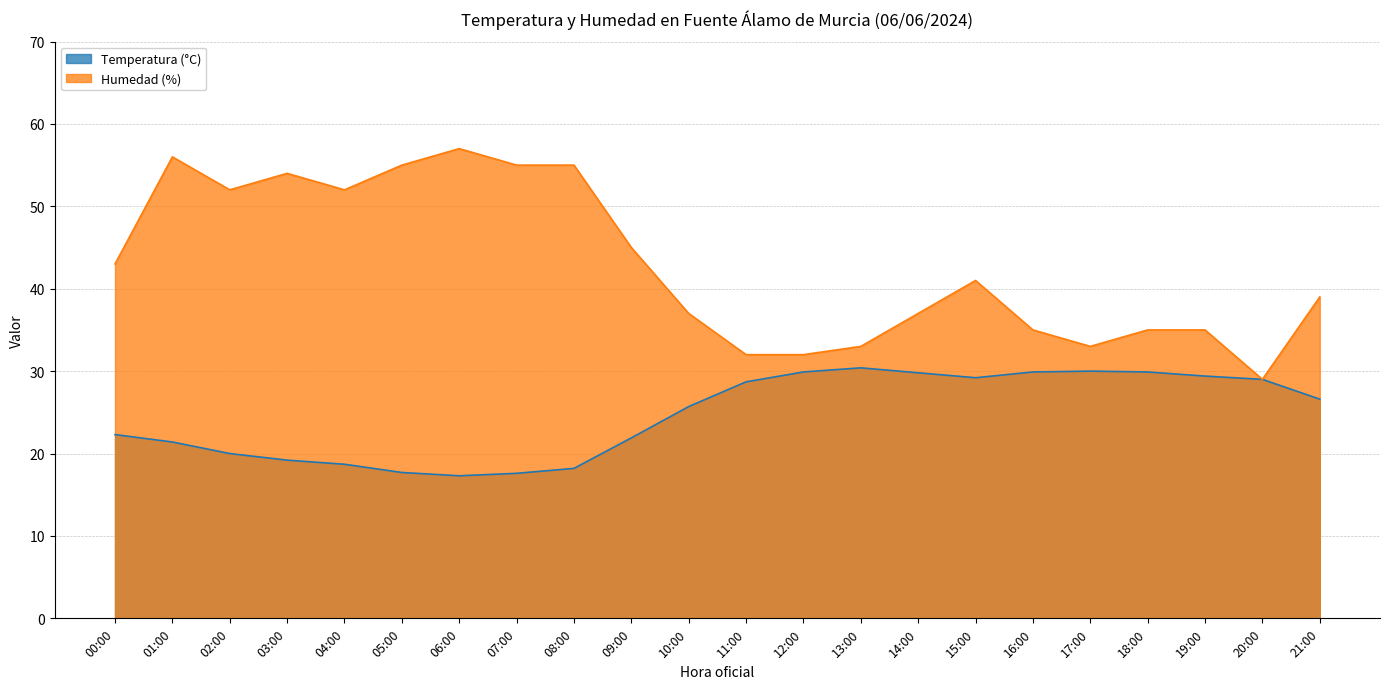

Reading left to right, list all the values displayed in this chart.

Temperatura (°C): 00:00=22.3	01:00=21.4	02:00=20.0	03:00=19.2	04:00=18.7	05:00=17.7	06:00=17.3	07:00=17.6	08:00=18.2	09:00=21.9	10:00=25.7	11:00=28.7	12:00=29.9	13:00=30.4	14:00=29.8	15:00=29.2	16:00=29.9	17:00=30.0	18:00=29.9	19:00=29.4	20:00=29.0	21:00=26.6
Humedad (%): 00:00=43.0	01:00=56.0	02:00=52.0	03:00=54.0	04:00=52.0	05:00=55.0	06:00=57.0	07:00=55.0	08:00=55.0	09:00=45.0	10:00=37.0	11:00=32.0	12:00=32.0	13:00=33.0	14:00=37.0	15:00=41.0	16:00=35.0	17:00=33.0	18:00=35.0	19:00=35.0	20:00=29.0	21:00=39.0